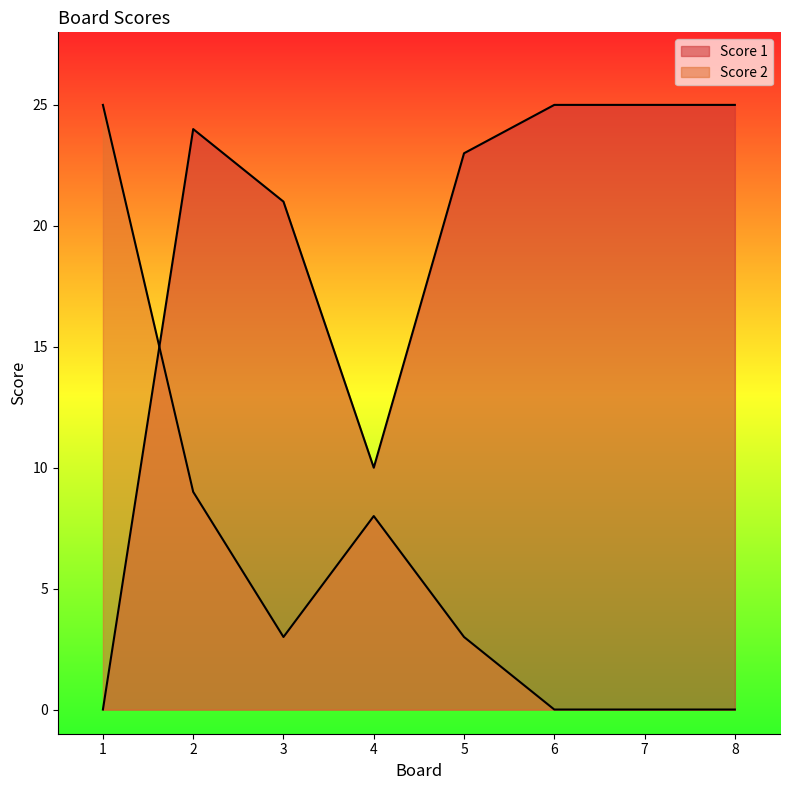

Which category has the lowest value in the Score 2 series?

6